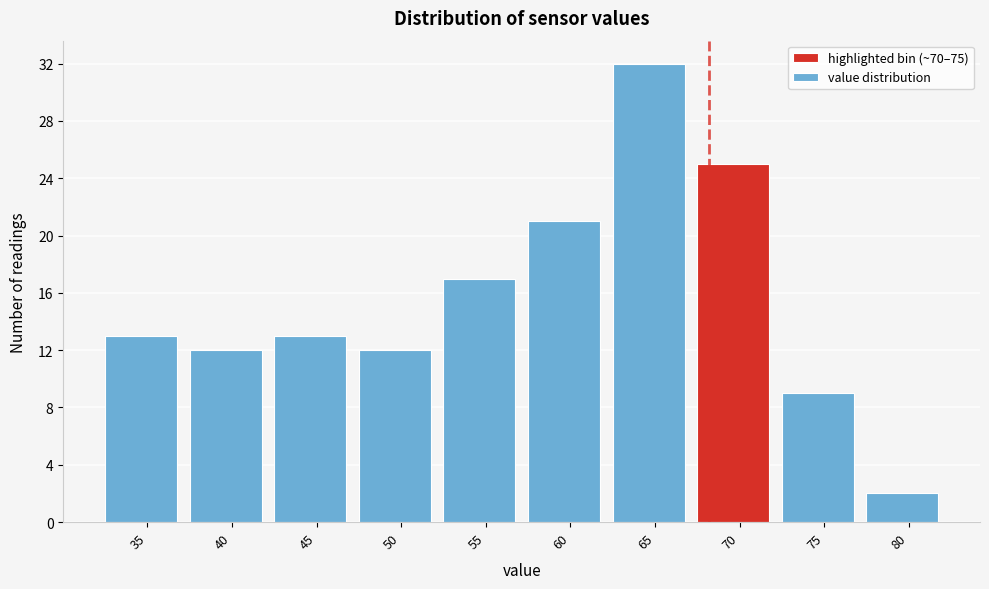

Reading left to right, list all the values displayed in this chart.

35=13	40=12	45=13	50=12	55=17	60=21	65=32	70=25	75=9	80=2